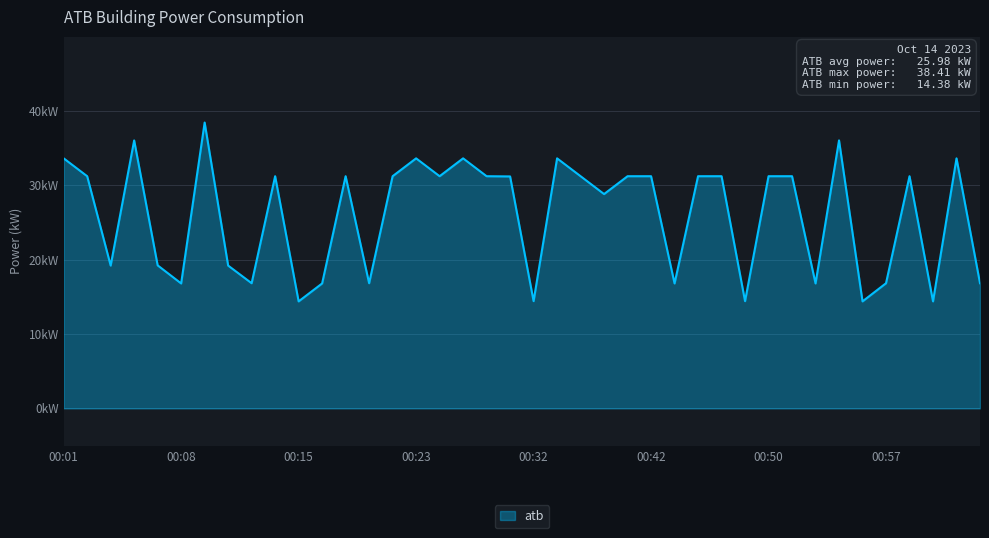

What is the label of the 7th point from the right?

00:55